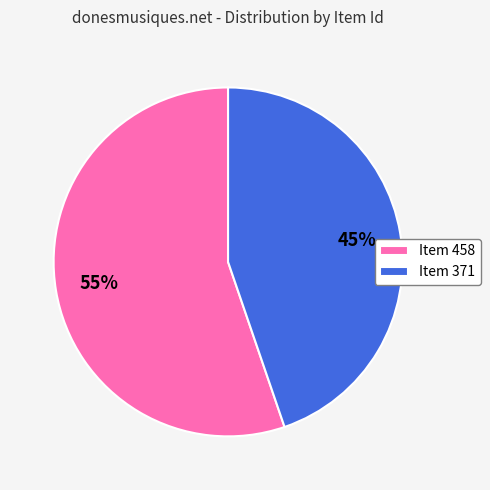

To the nearest percent, what is the combined percentage of Item 371 and Item 458?

100%